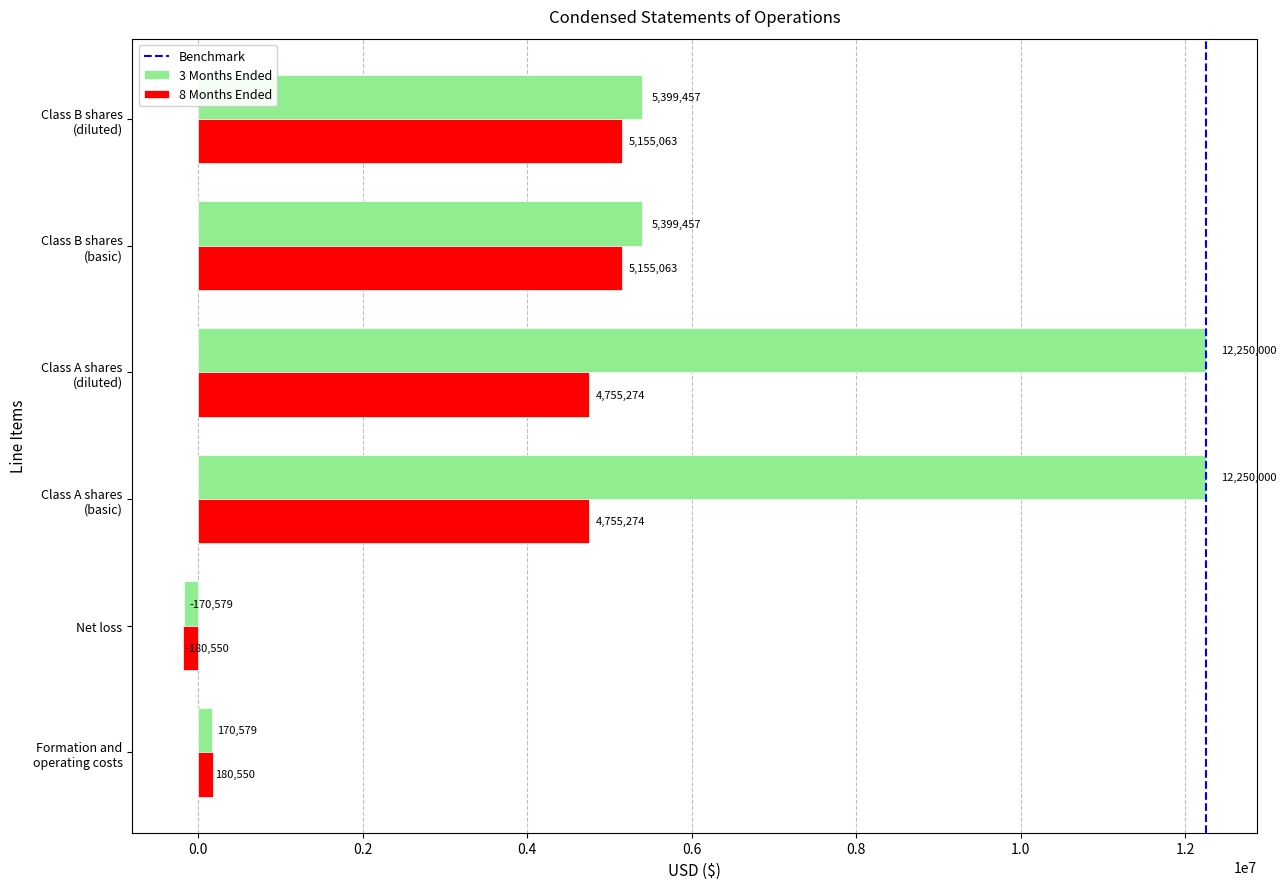

Which series changed the most between Net loss and Class B shares
(diluted)?

3 Months Ended